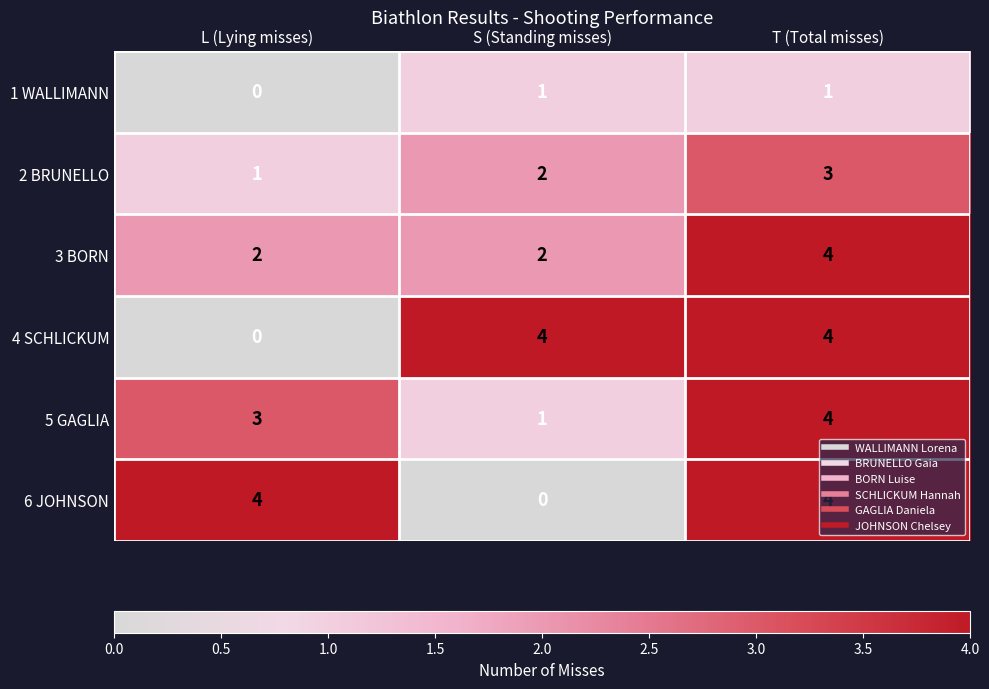

Which category has the lowest value in the 1 WALLIMANN series?

L (Lying misses)